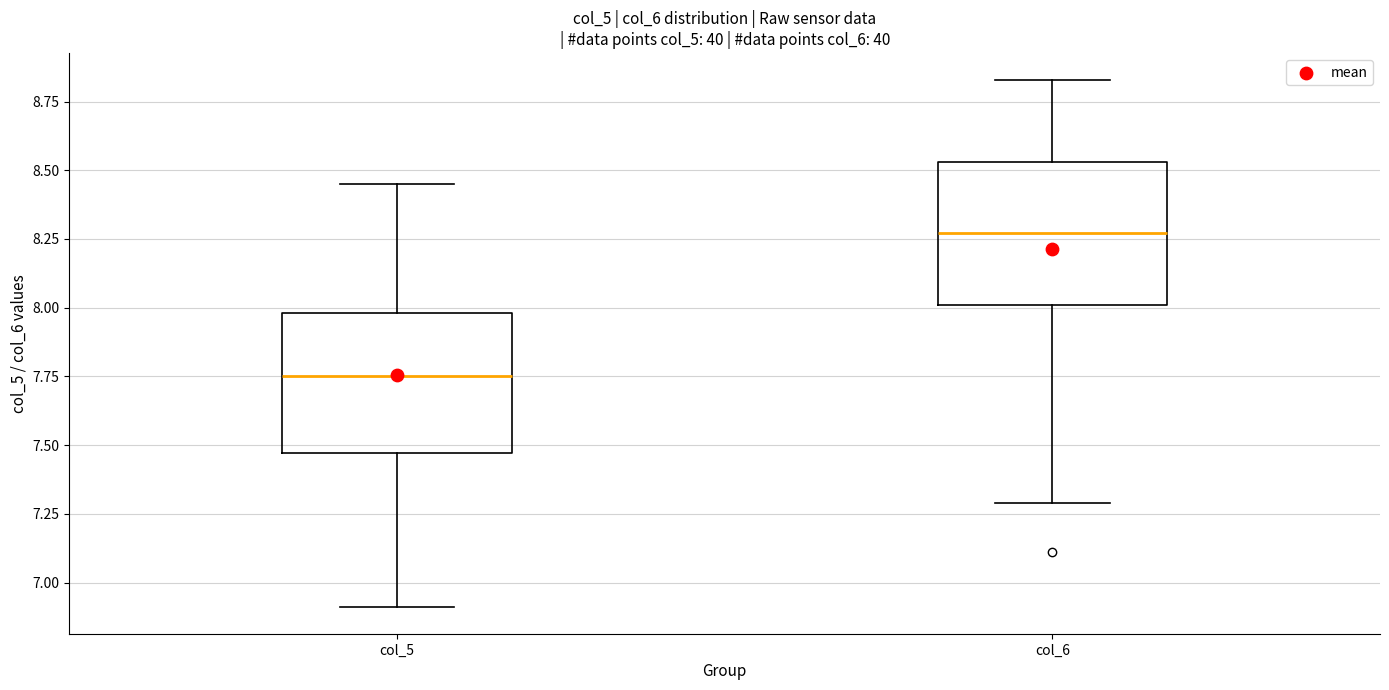

Which box's median line is the highest?

col_6